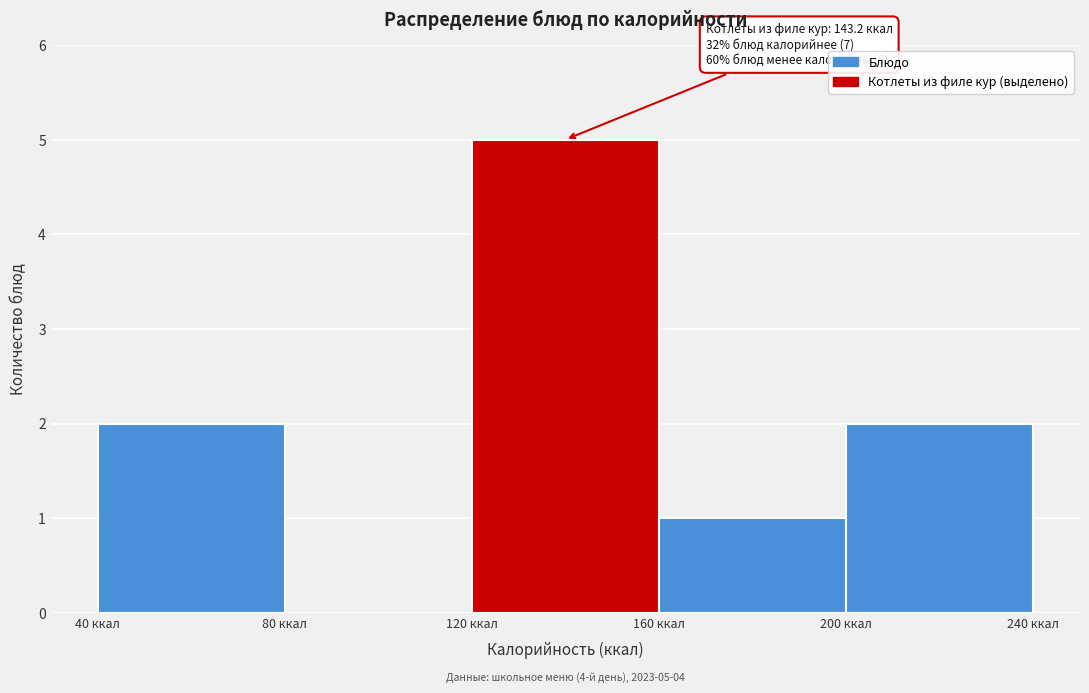

Over which range of the x-axis is the bar tallest?

120 to 160